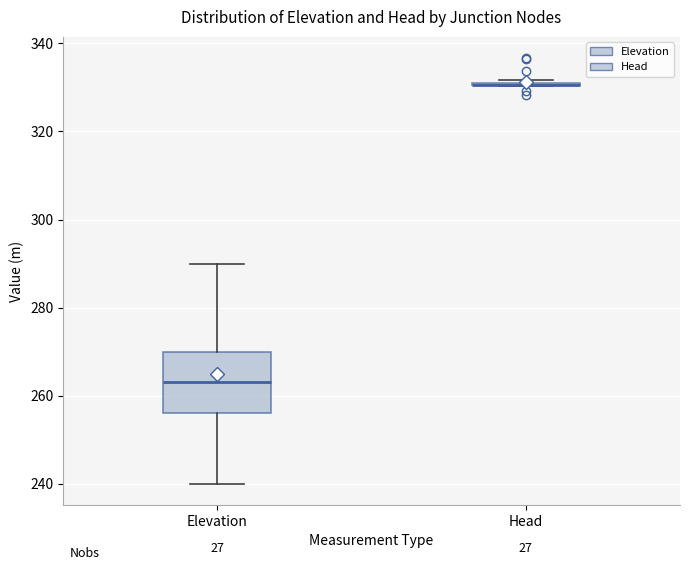

Comparing the boxes themselves (not the whiskers), which one is the tallest?

Elevation